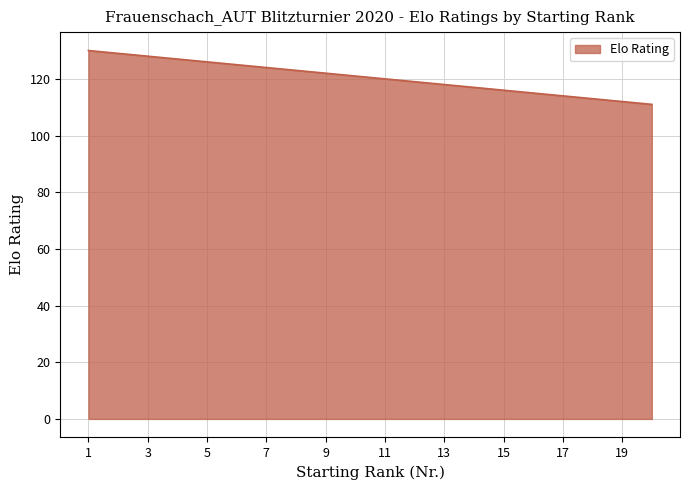

What is the minimum value shown in the chart?

111